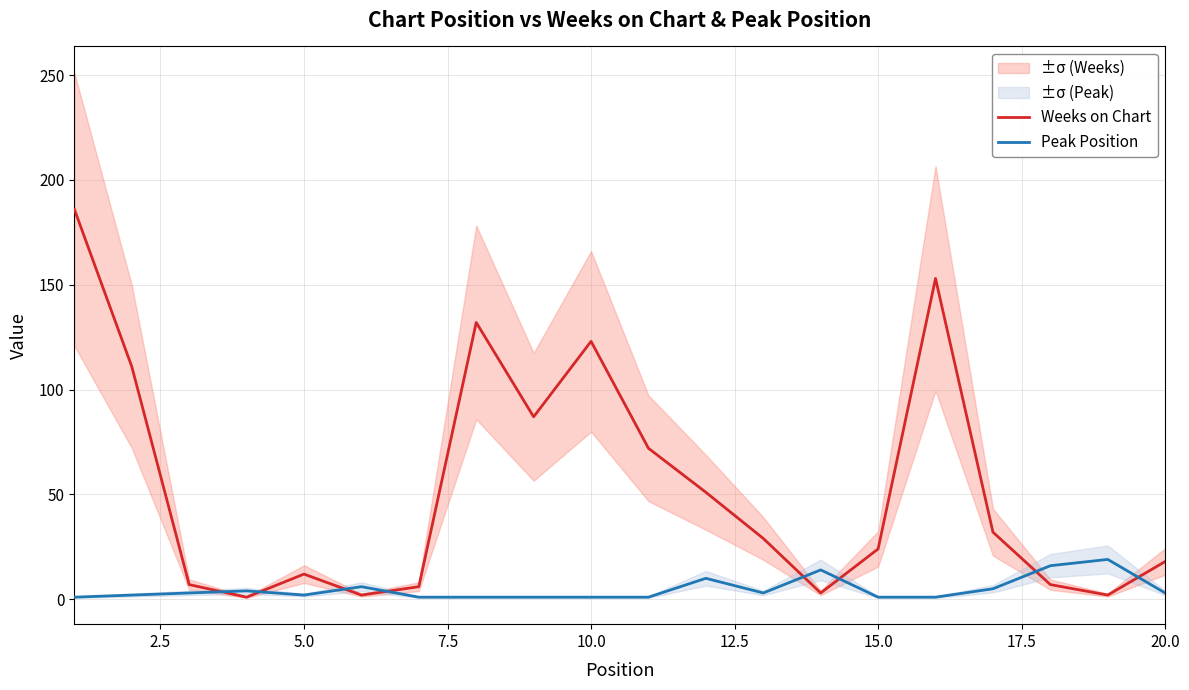

What is the maximum value for Weeks on Chart?

186